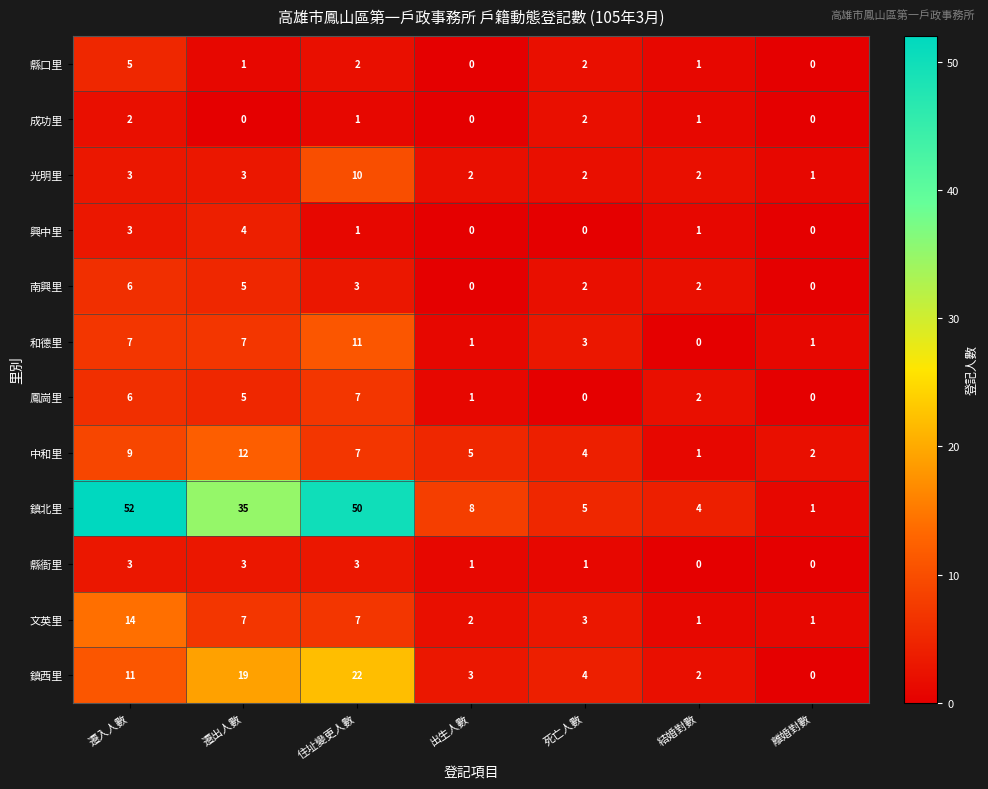

How many 縣衙里 values are between 0 and 3?

7